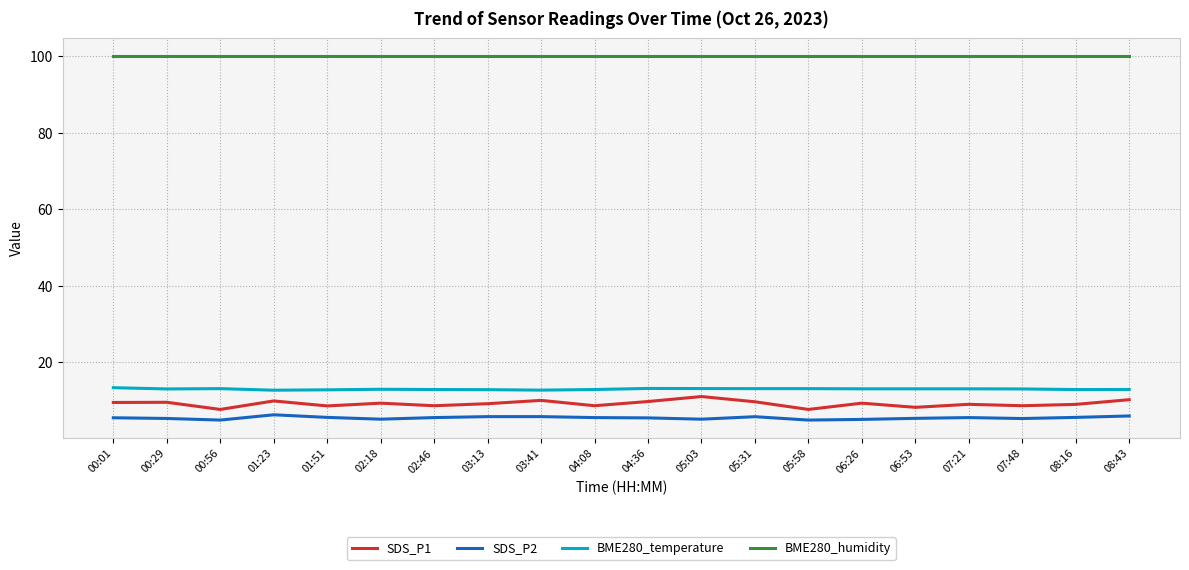

What position from the left is 02:18?

6